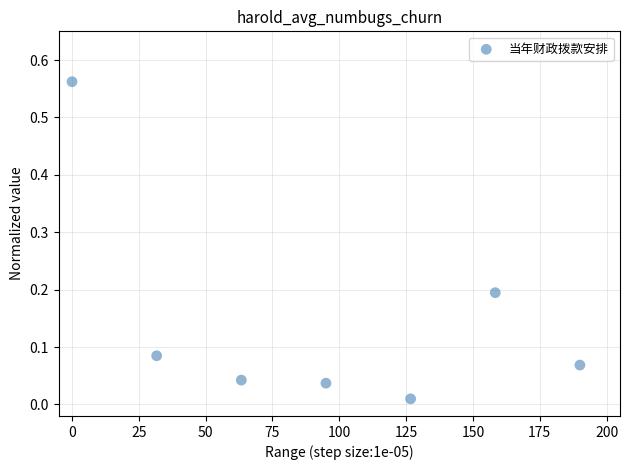

What is the range of X values (max minus min)?

190.0